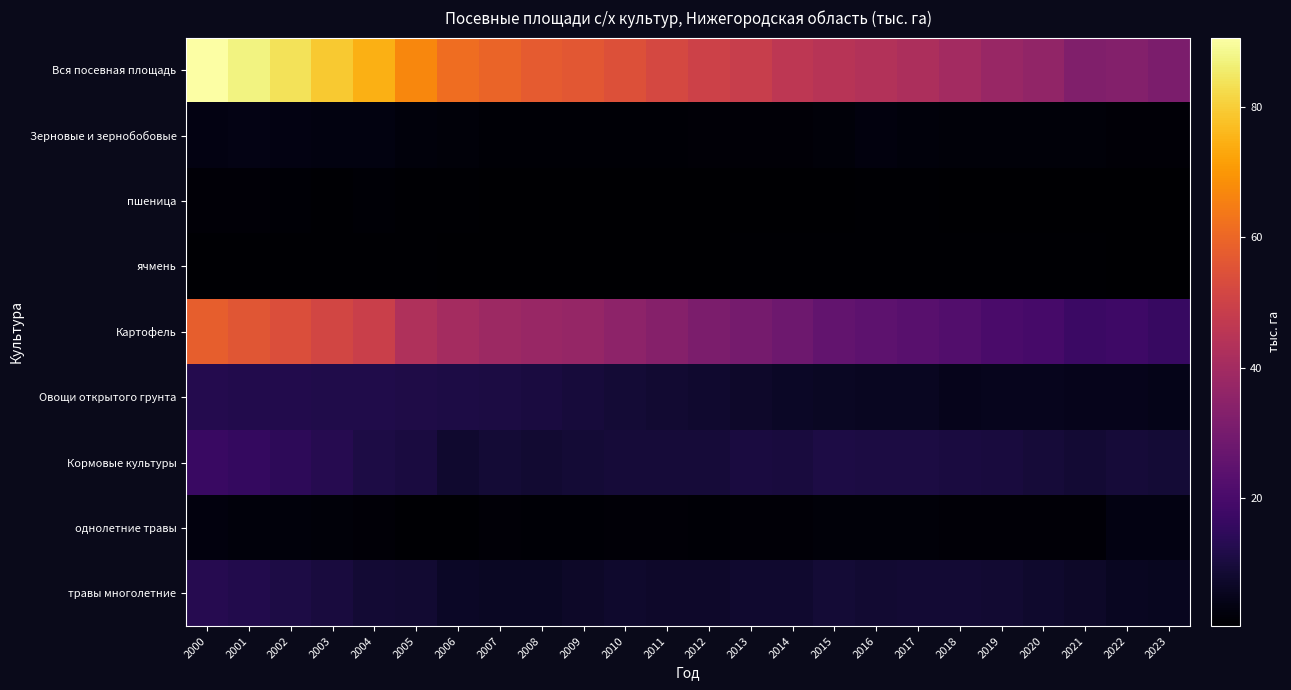

What is the difference between the highest and lowest values at 2014?

45.8